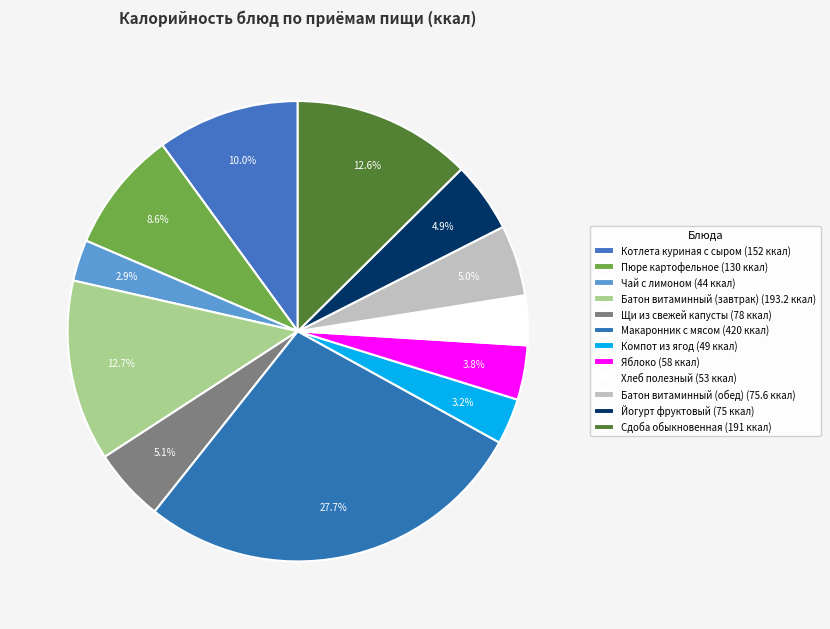

How many slices are in this pie chart?

12